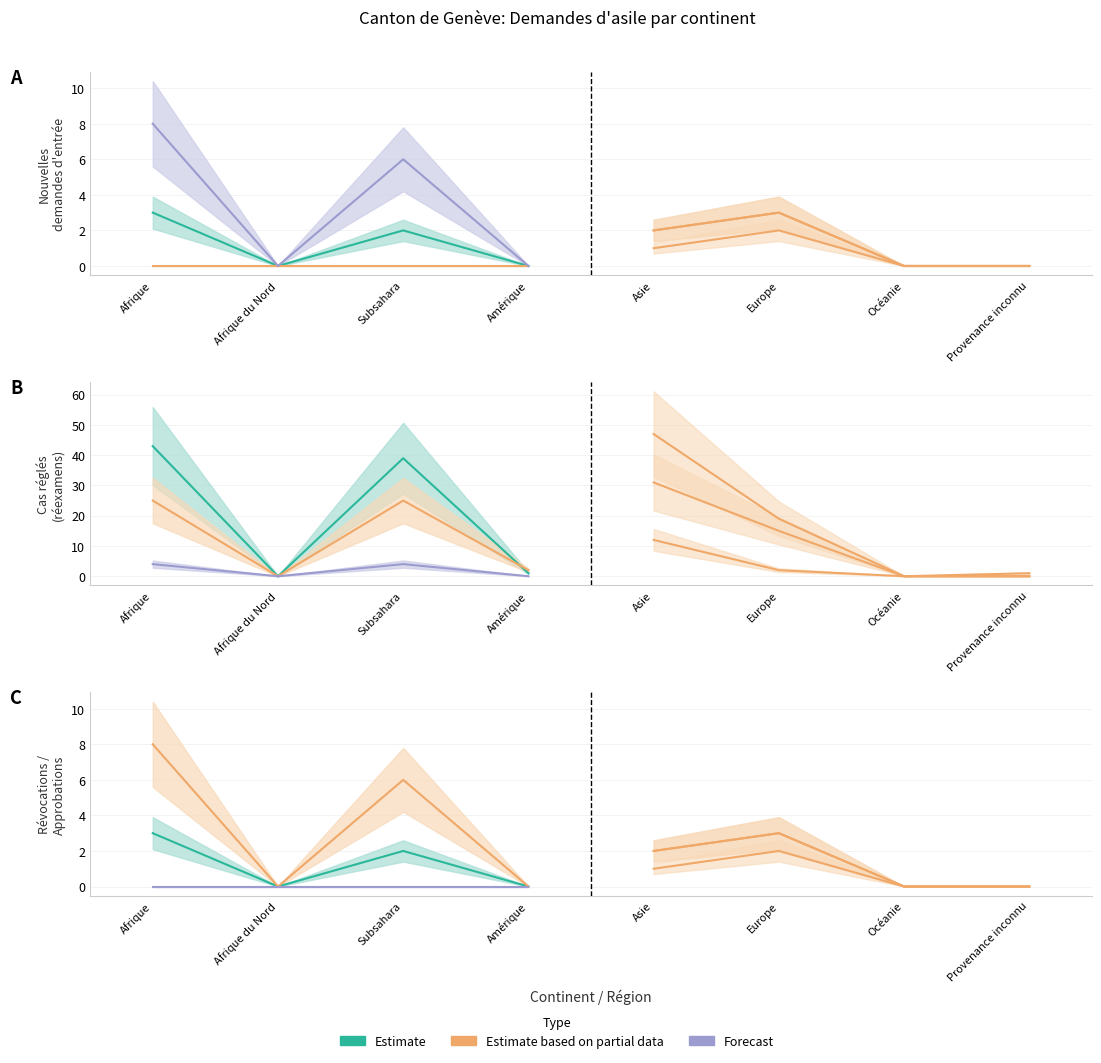

The Total des cas réglés (réexamens) series shows 1 at Amérique. True or false?

False